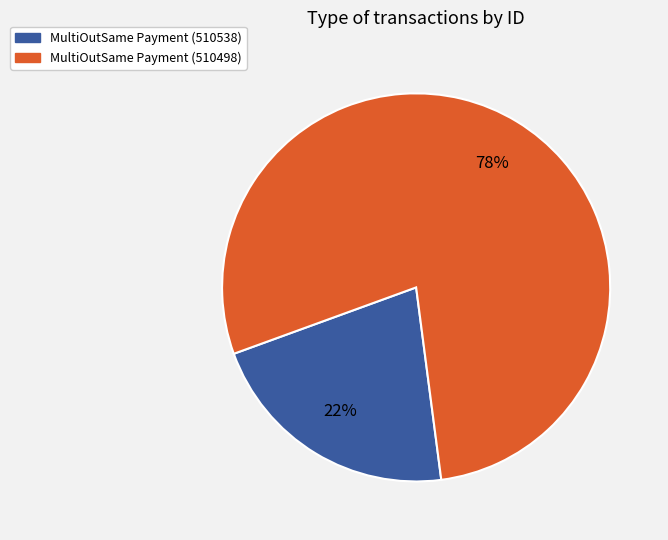

How many segments does this pie chart have?

2